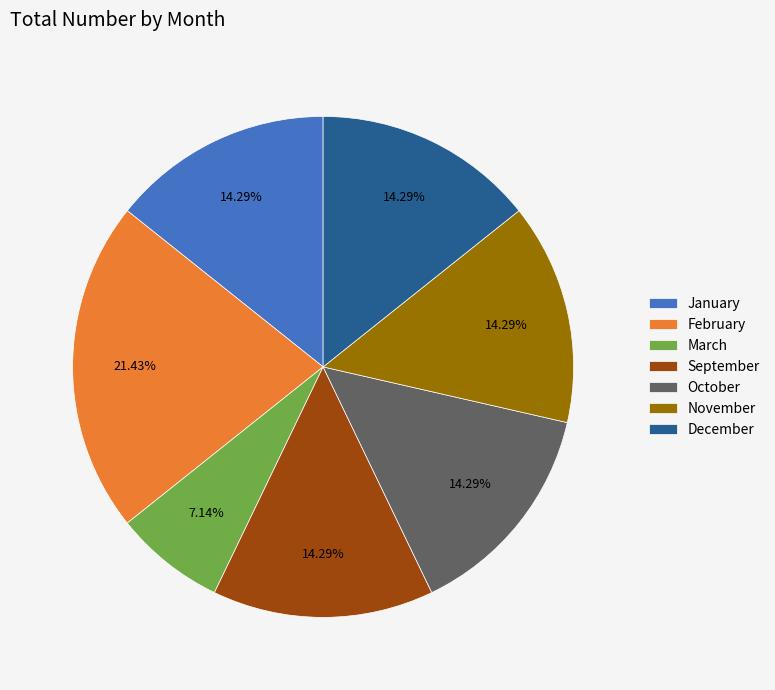

To the nearest percent, what is the combined percentage of October and February?

36%